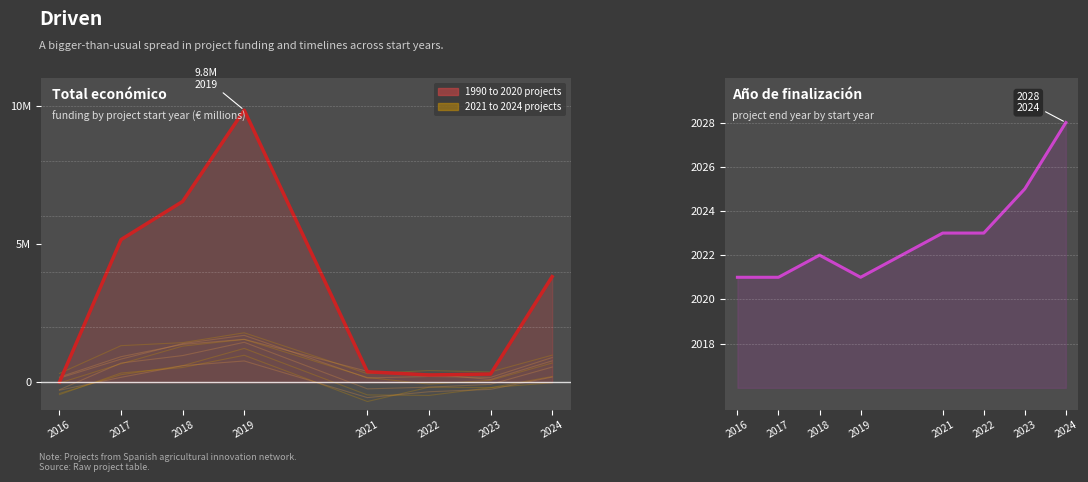

Reading left to right, what are all the values shown in this chart?

Total económico (M€) line: 2016=0.0	2017=5.2	2018=6.5	2019=9.8	2021=0.4	2022=0.3	2023=0.3	2024=3.8
Año de finalización line: 2016=2021.0	2017=2021.0	2018=2022.0	2019=2021.0	2021=2023.0	2022=2023.0	2023=2025.0	2024=2028.0